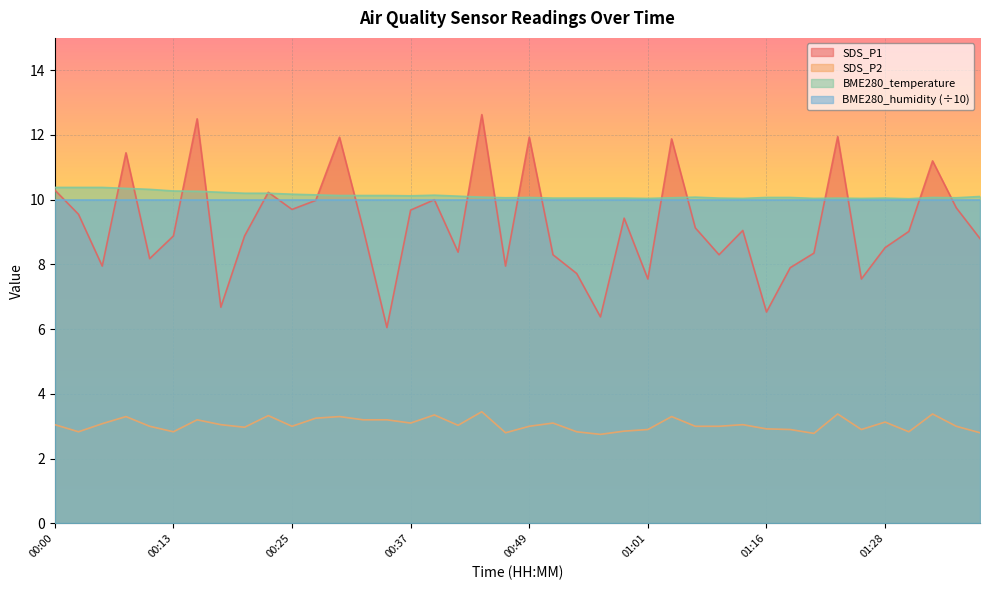

How many distinct data groups are displayed?

4